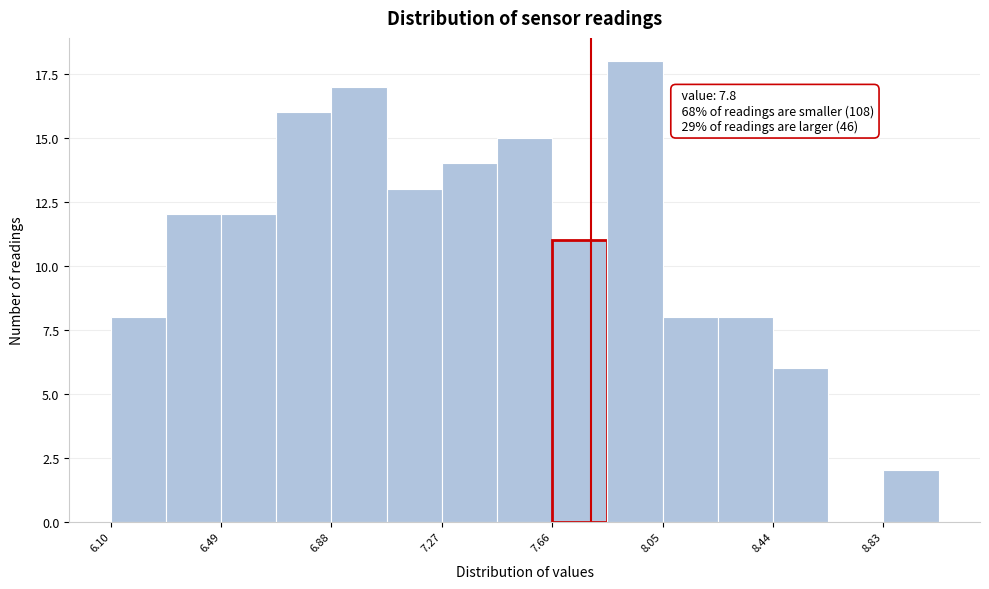

Around what value on the x-axis is the tallest bar? Give the approximate position of its centre, as read against the axis.

7.95